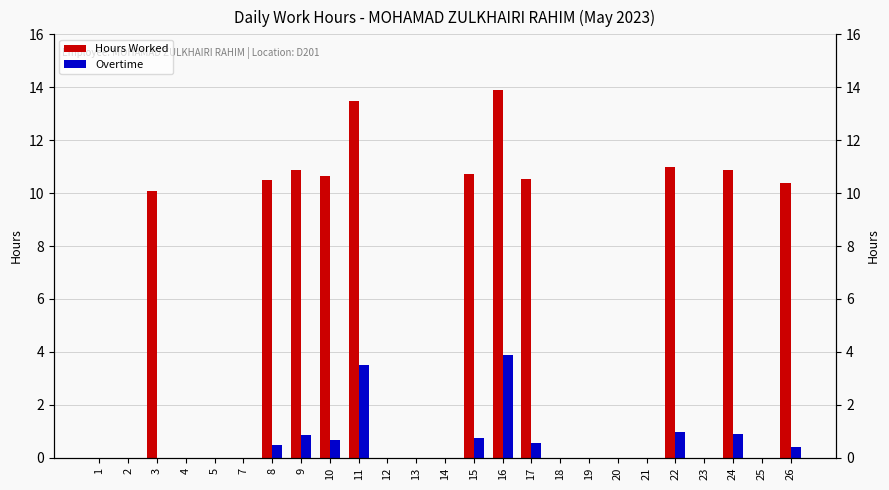

What is the value of the Overtime bar at the 7th from the left?

0.5